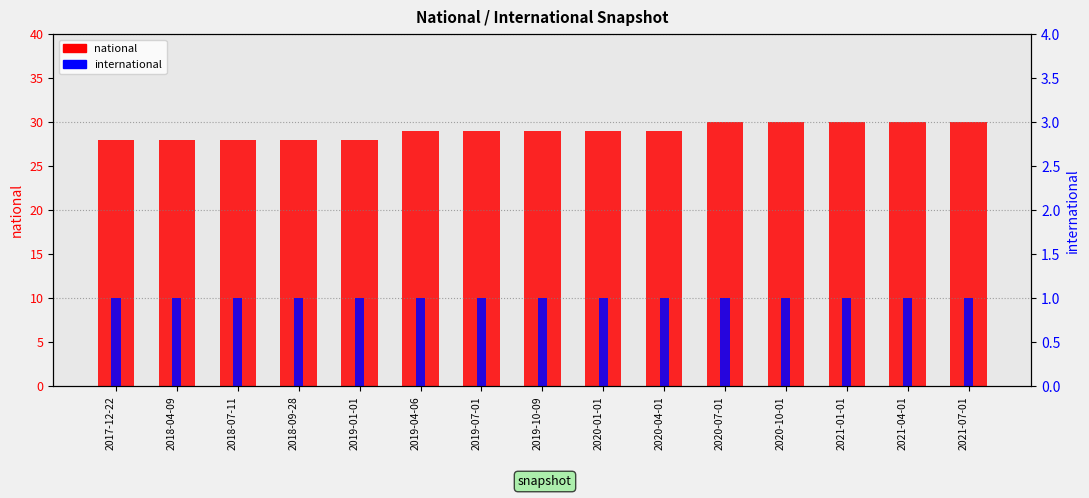

At 2018-04-09, list the series in order from smallest to largest.

international, national